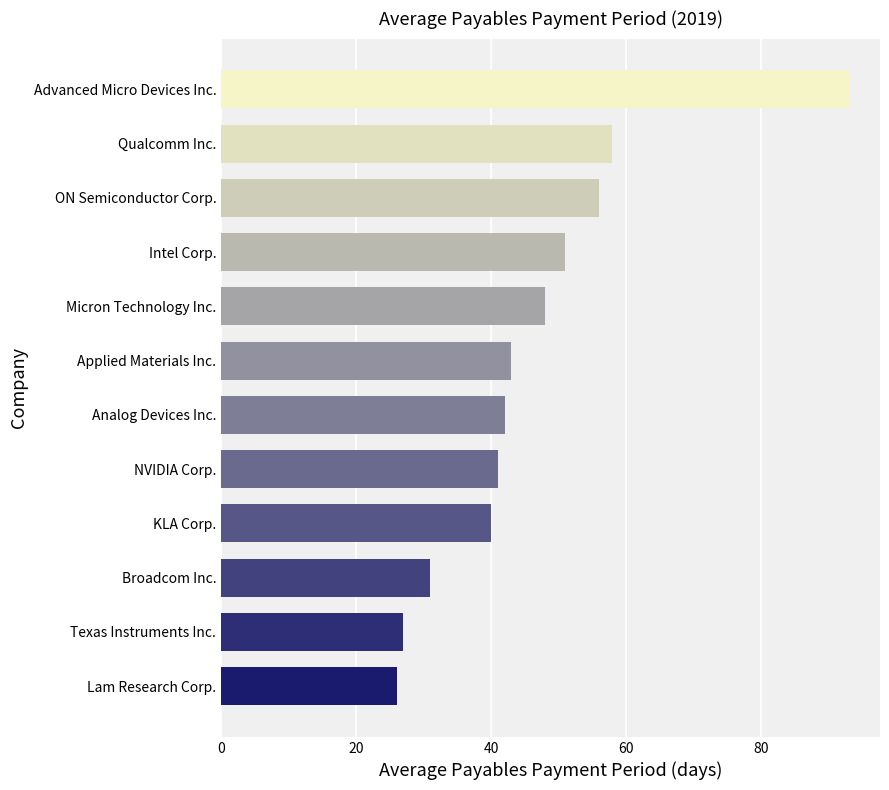

Rank the categories by value from lowest to highest.

Lam Research Corp., Texas Instruments Inc., Broadcom Inc., KLA Corp., NVIDIA Corp., Analog Devices Inc., Applied Materials Inc., Micron Technology Inc., Intel Corp., ON Semiconductor Corp., Qualcomm Inc., Advanced Micro Devices Inc.